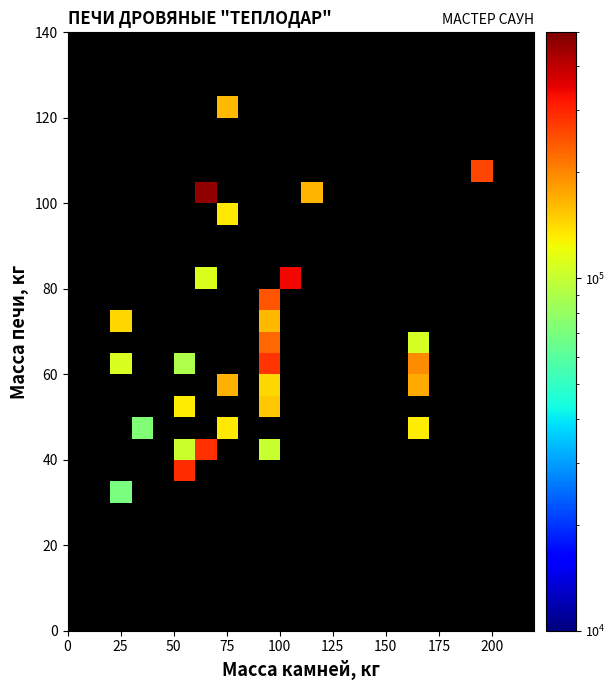

Count the number of categories in the chart.

22